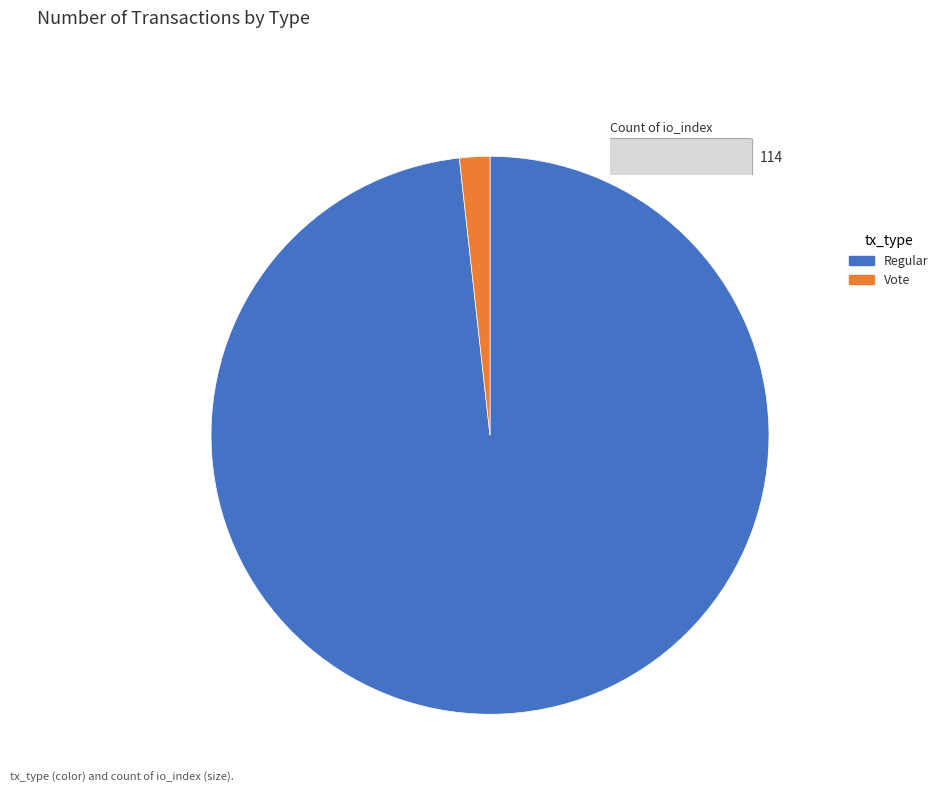

True or false: Vote accounts for 2% of the total.

True